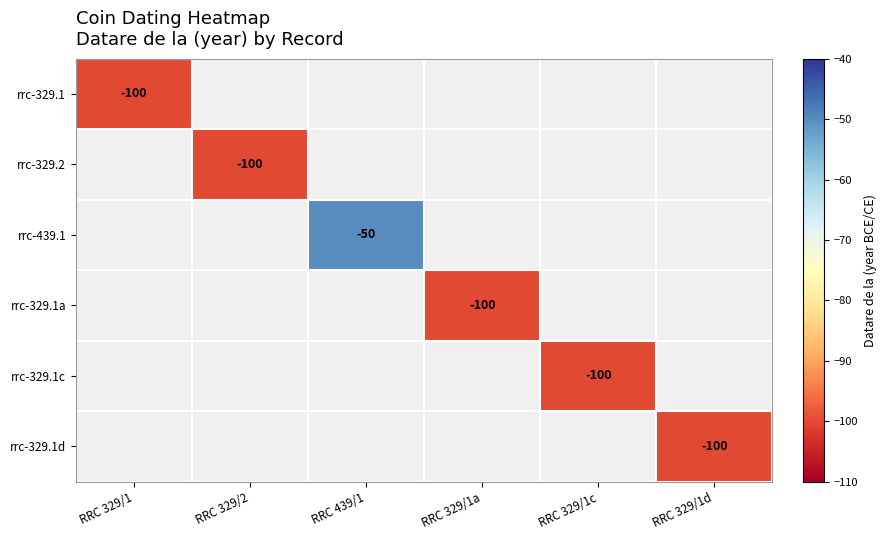

Is it true that rrc-439.1 equals -88 at RRC 439/1?

False